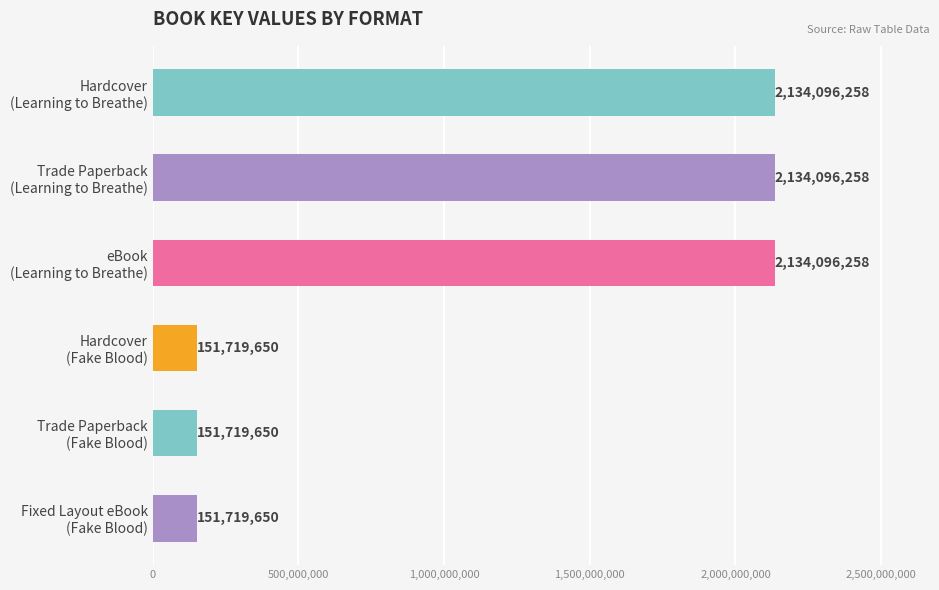

What is the value of the 5th bar from the top?

151719650